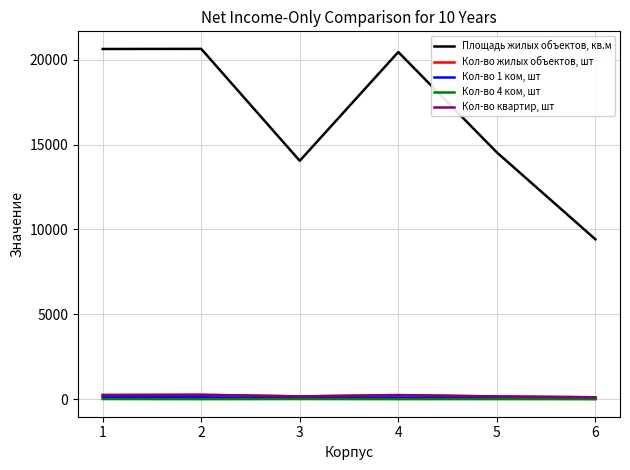

Which series has the widest spread of values?

Площадь жилых объектов, кв.м